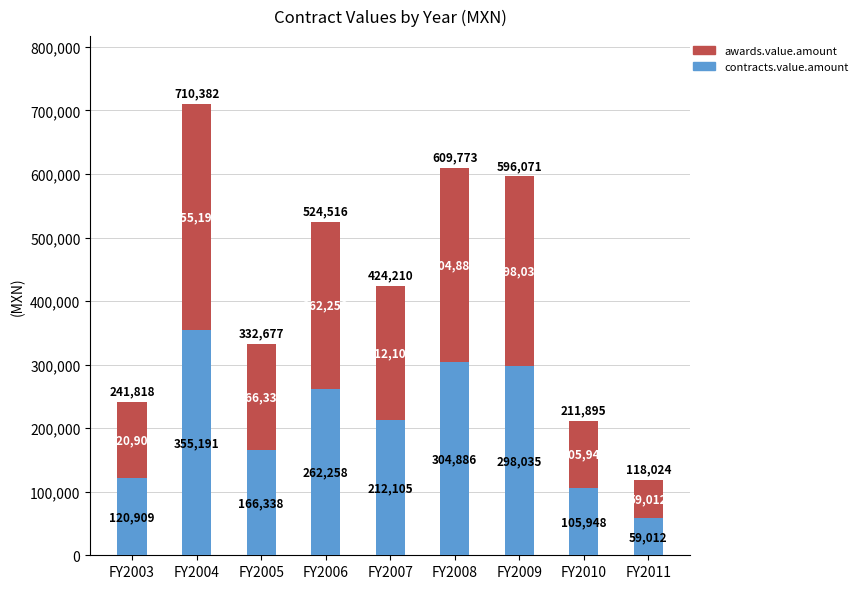

Which category has the highest value in the contracts.value.amount series?

FY2004